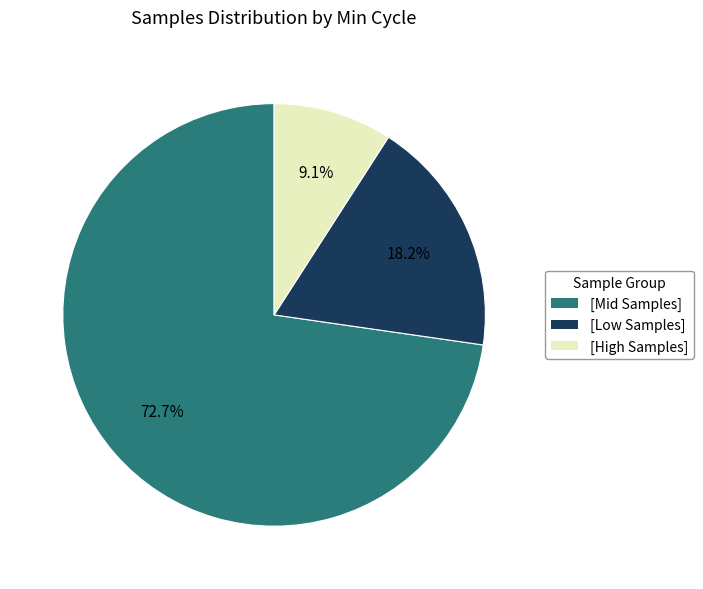

Is there a majority slice in this chart?

Yes